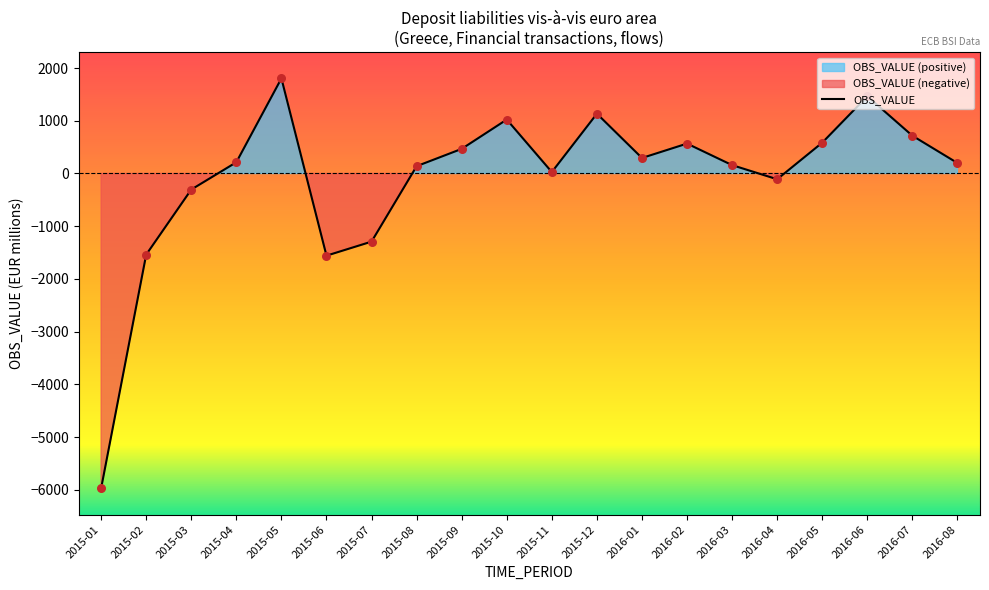

What is the change in value from 2015-08 to 2015-12?

+995.0